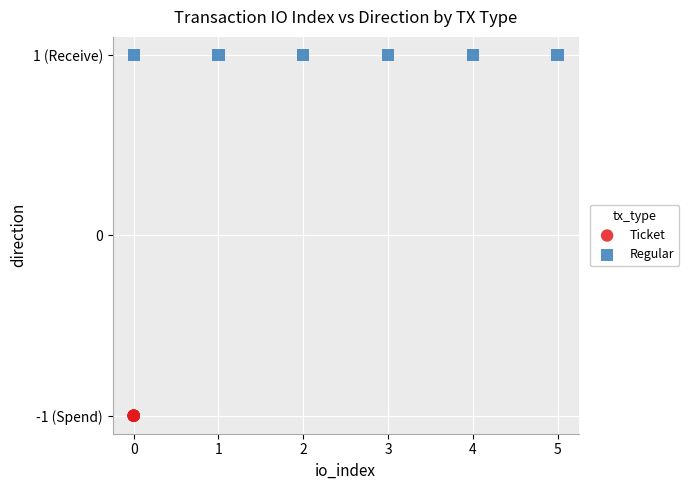

What are all the series names shown in the legend?

Ticket, Regular